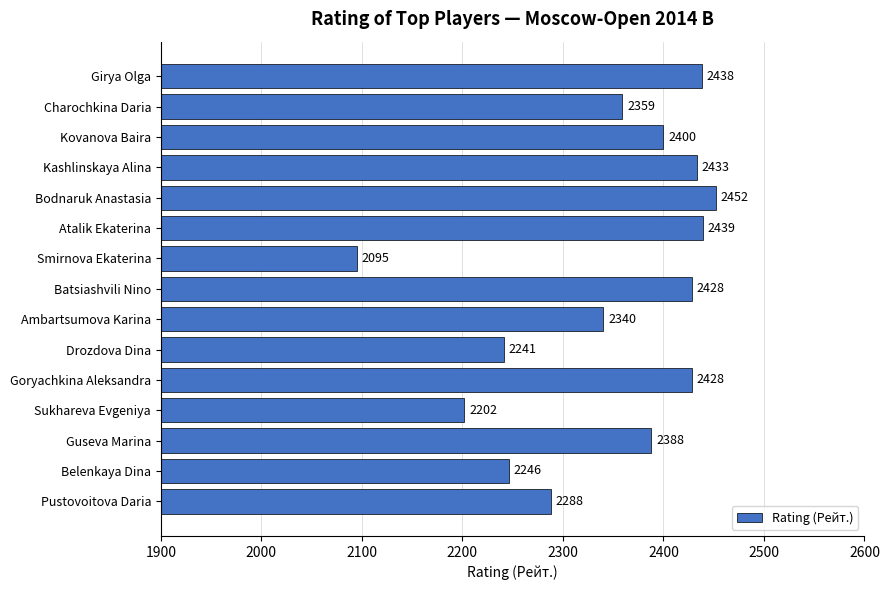

What position from the top is Batsiashvili Nino?

8